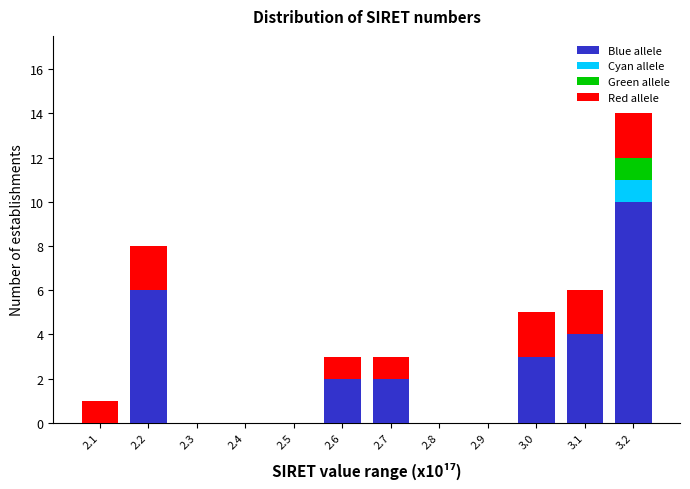

What is the sum of all Blue allele values?

27